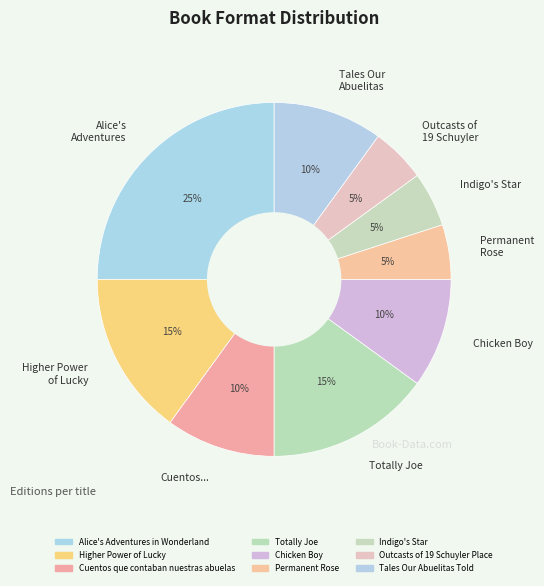

How many segments does this pie chart have?

9